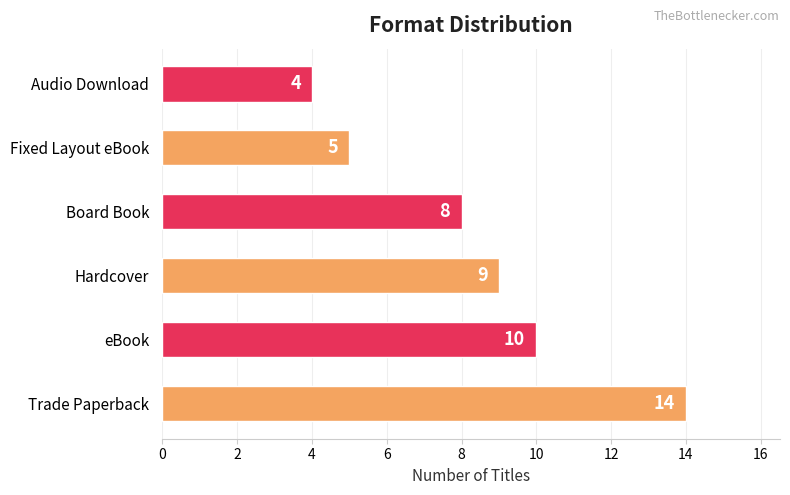

What is the sum of the values at Audio Download and Fixed Layout eBook?

9